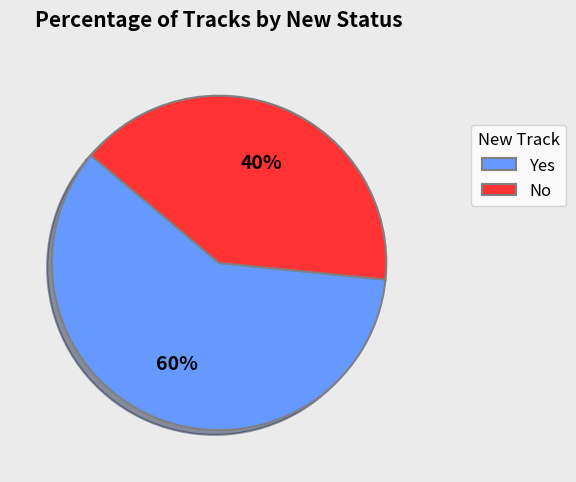

Does No account for over 50% of the chart?

No